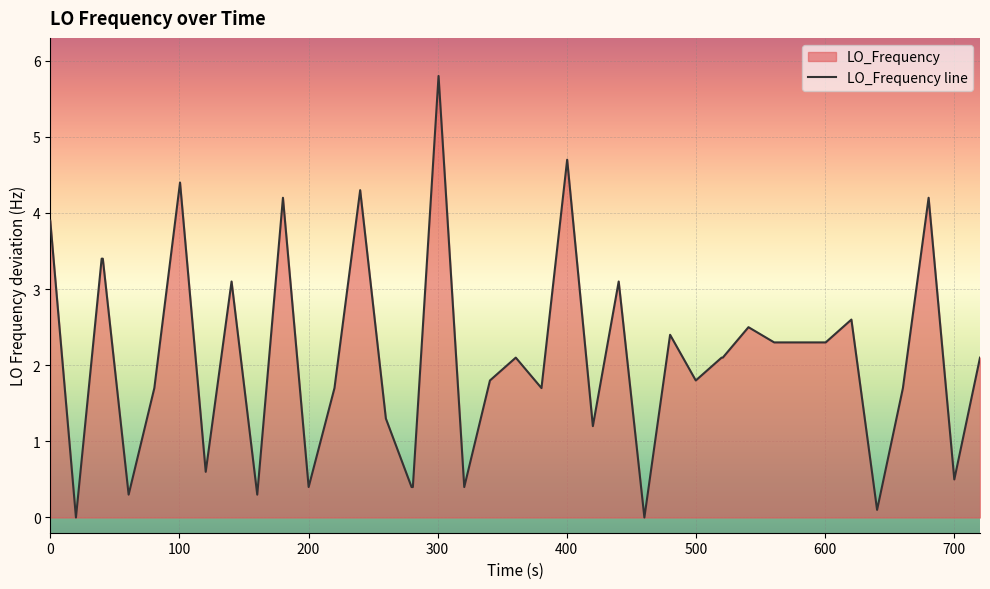

How many distinct data groups are displayed?

1